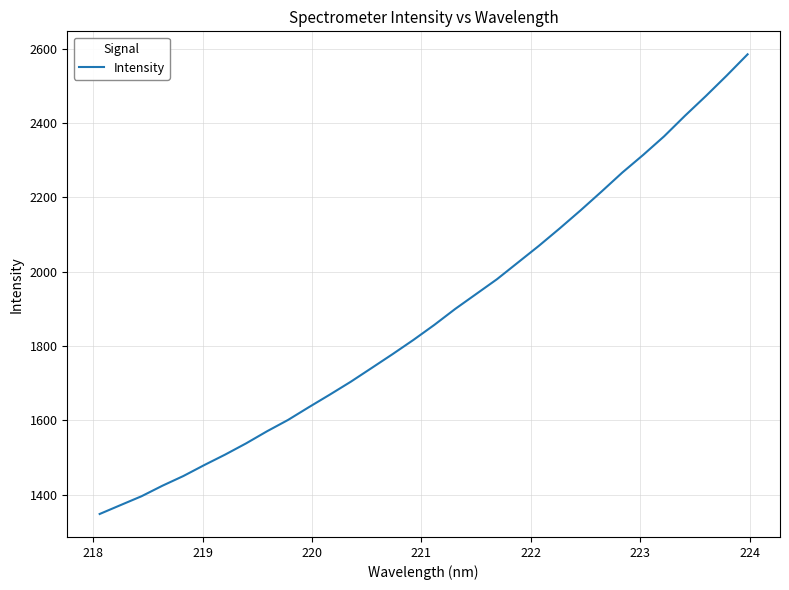

What is the maximum value shown in the chart?

2584.8